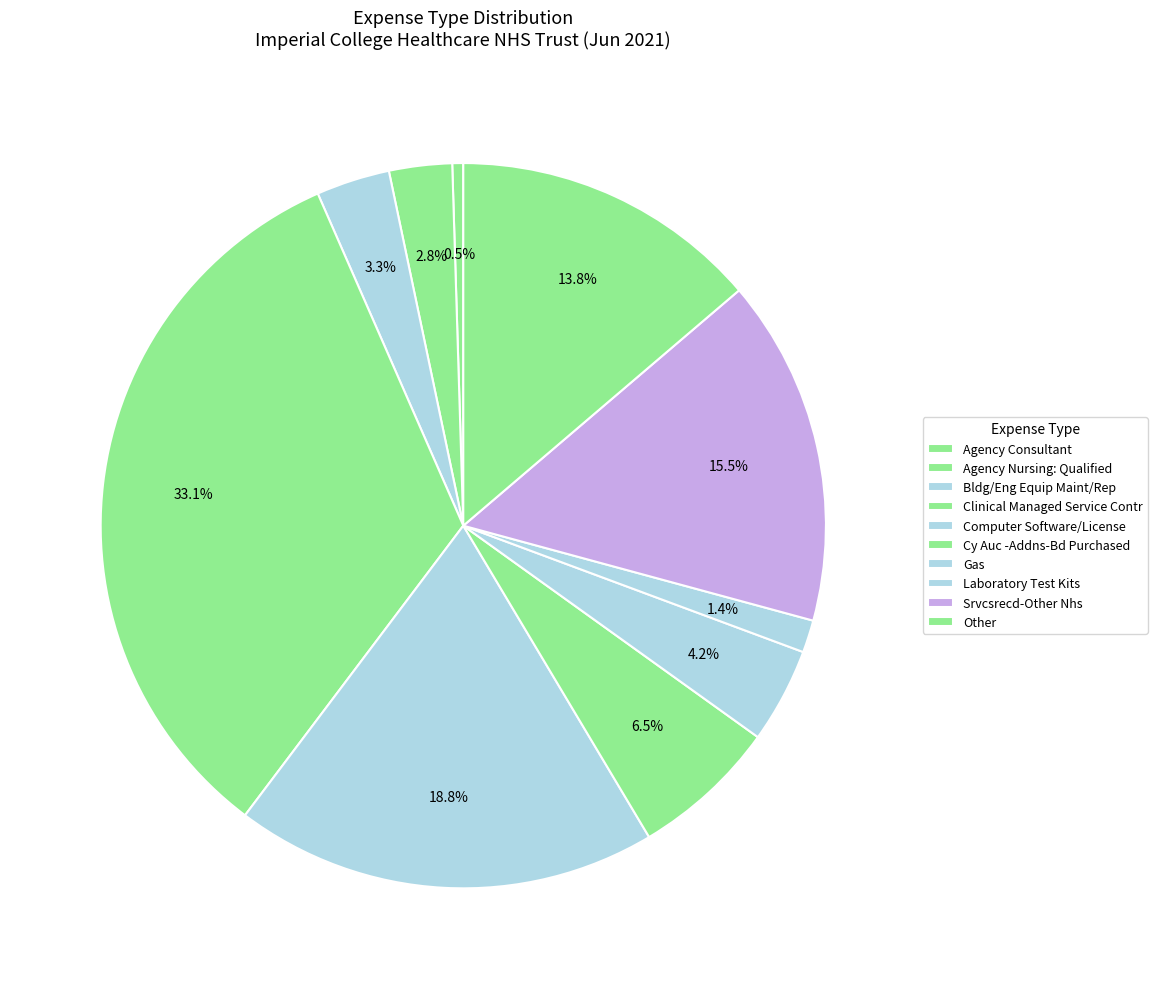

How many segments does this pie chart have?

10